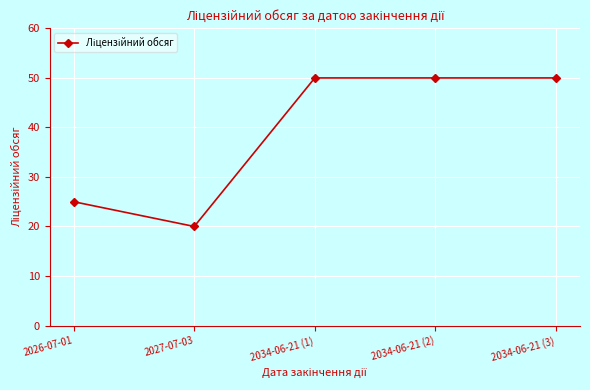

True or false: the data shows 50 at 2034-06-21 (1).

True